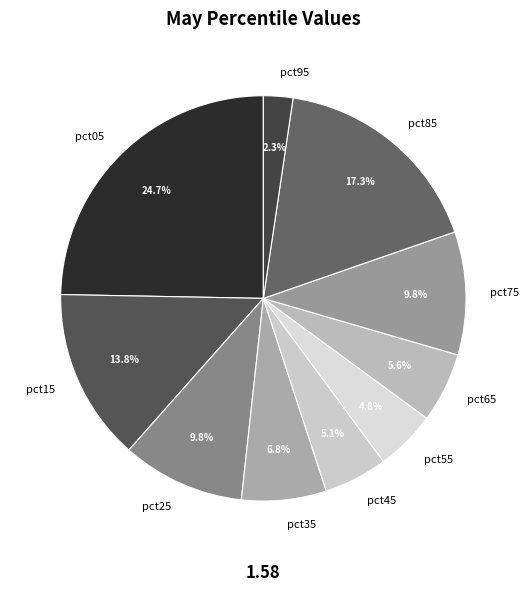

Do pct95 and pct25 together represent more than half of the pie?

No